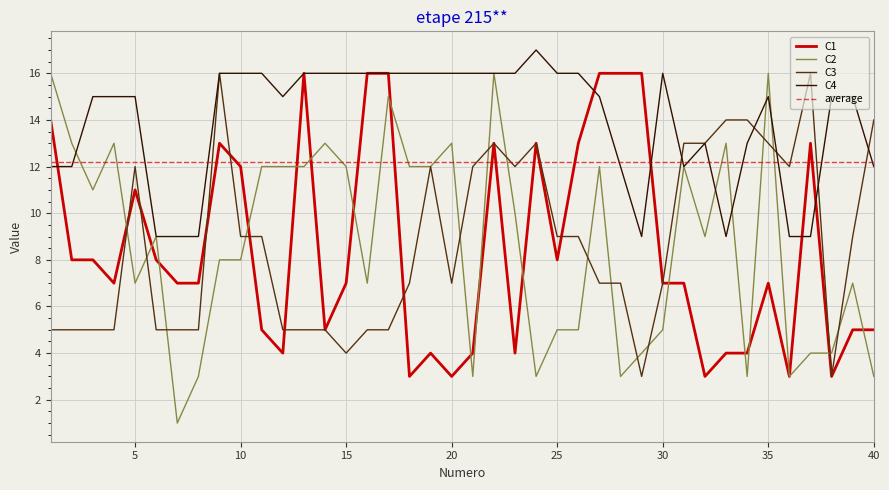

Is the value of C1 at 19 greater than the value of C4 at 35?

No